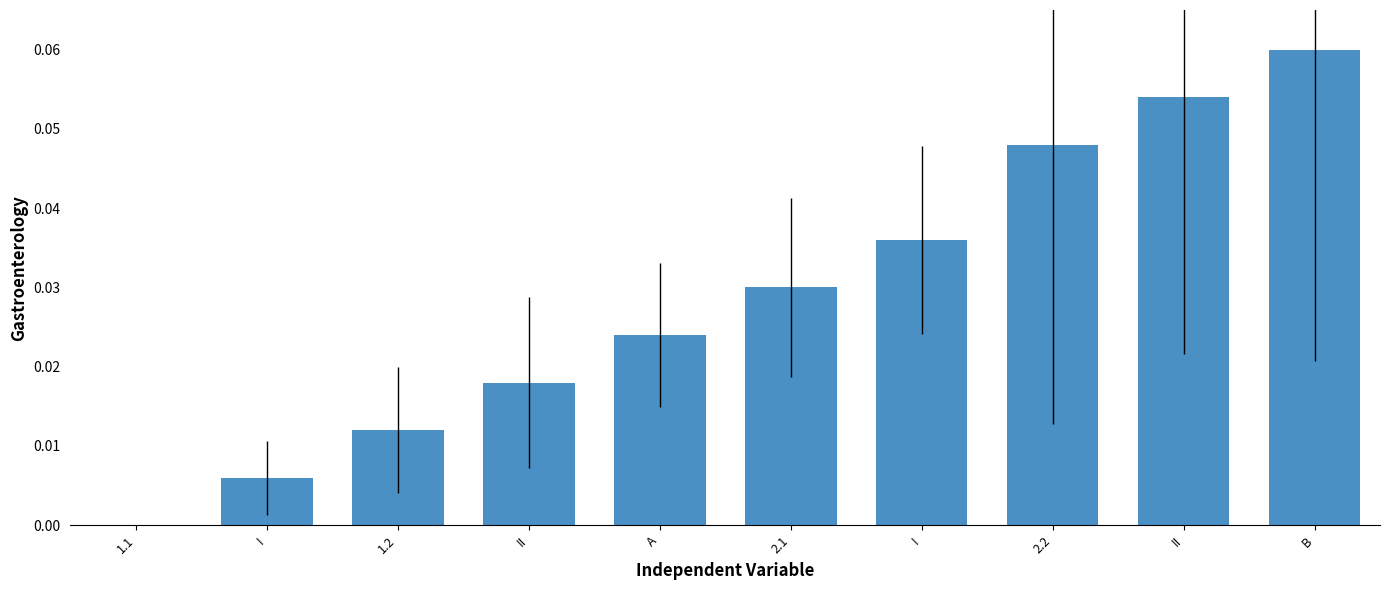

What is the maximum value shown in the chart?

0.1